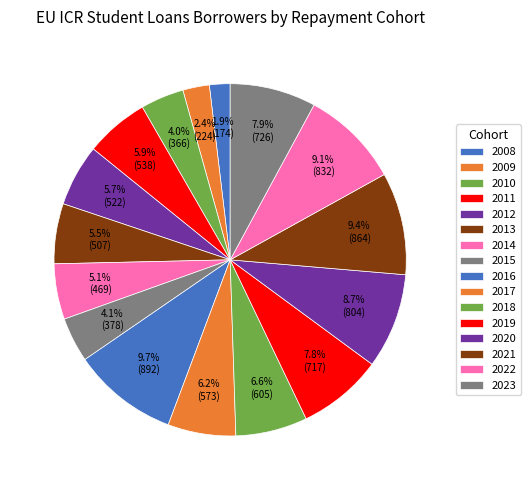

Is it true that 2020 is 16% of the pie?

False